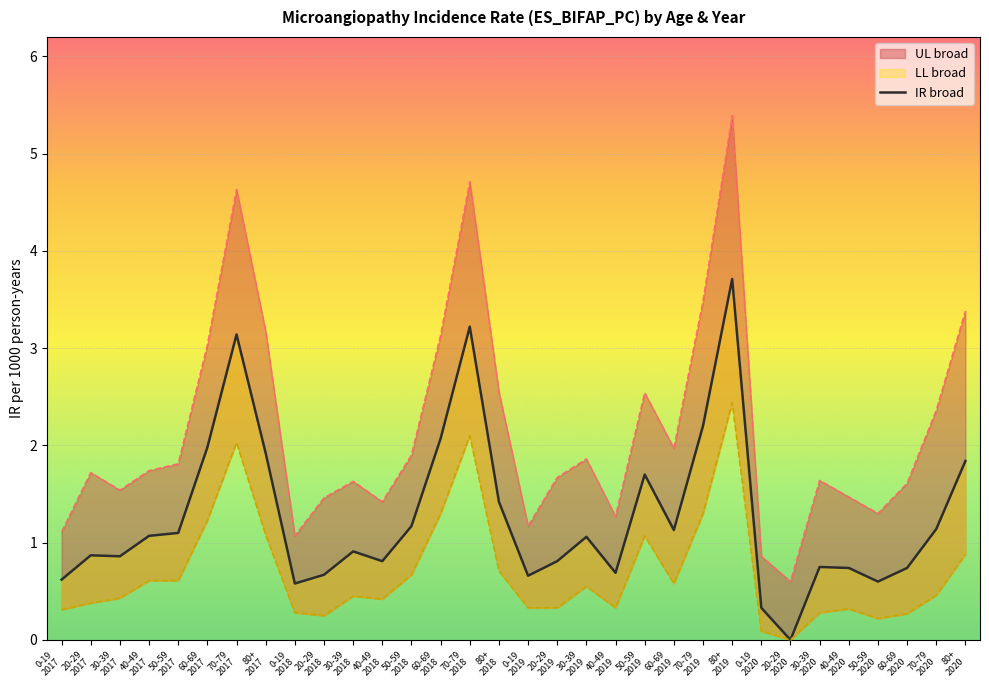

What position from the right is 0-19
2019?

16